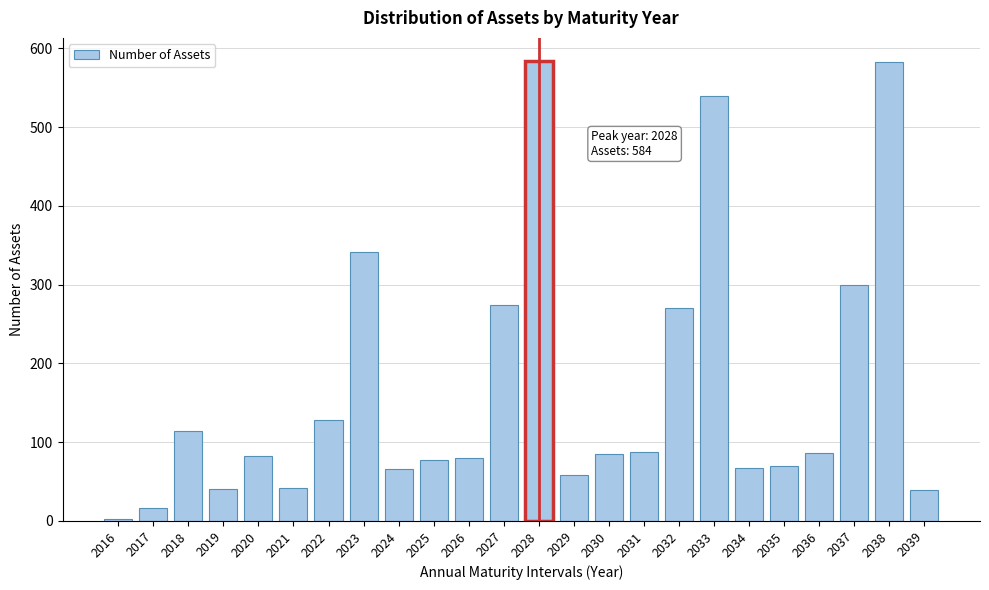

At which label is the value closest to 293?

2037